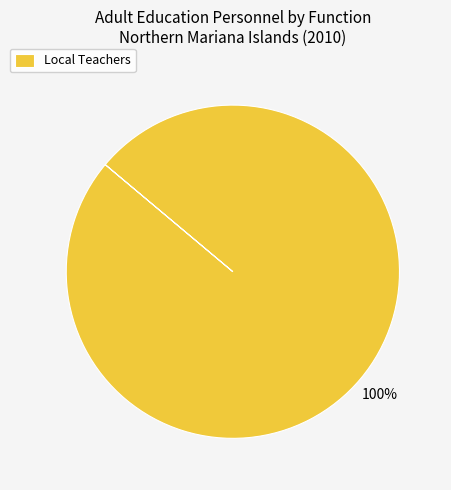

Count the number of slices in the pie.

1